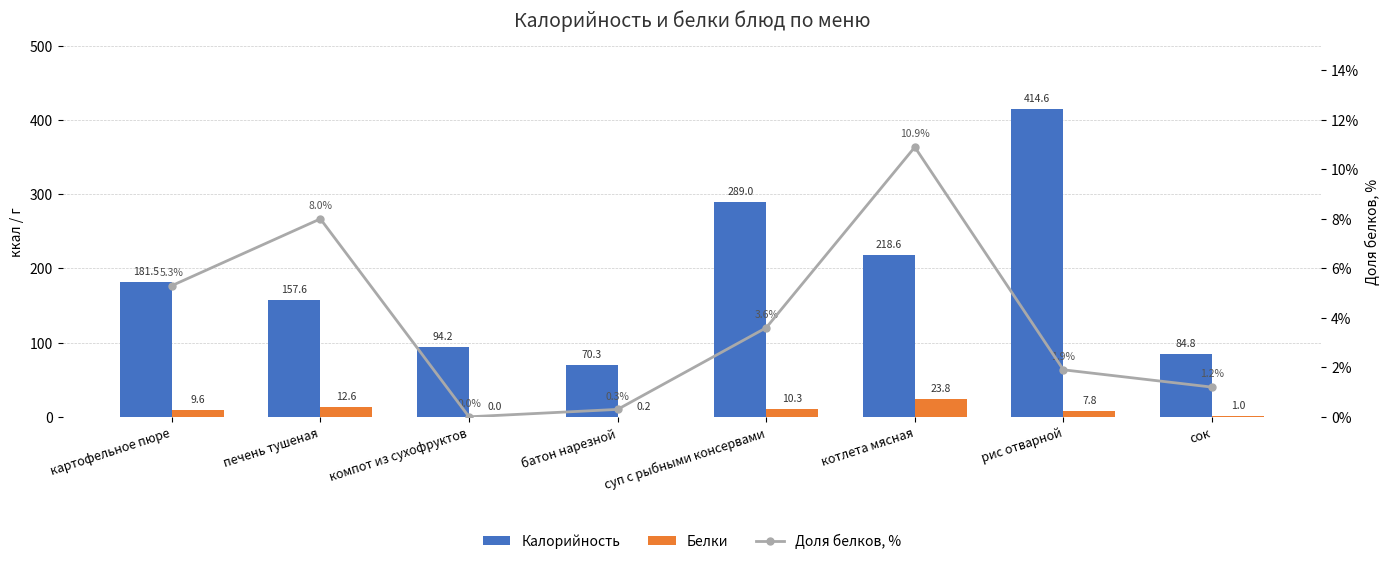

What is the maximum value shown in the chart?

414.6